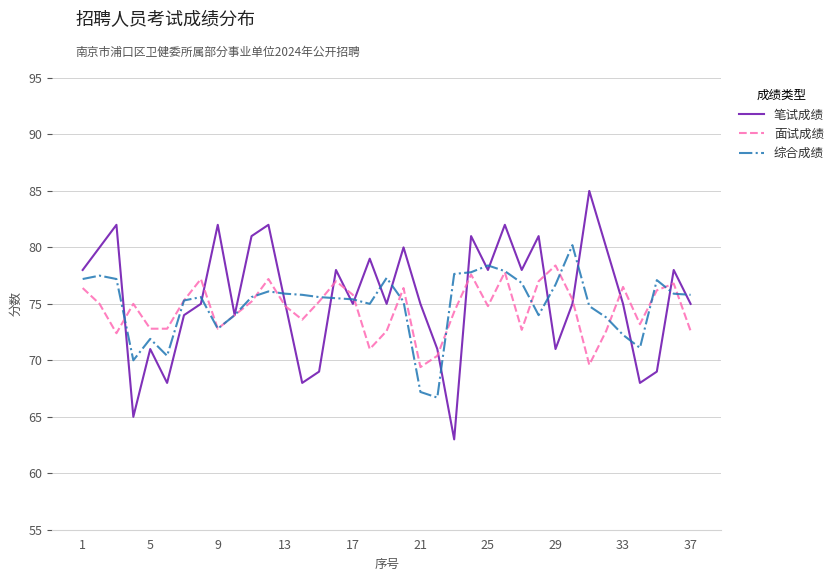

What is the greatest value displayed?

85.0